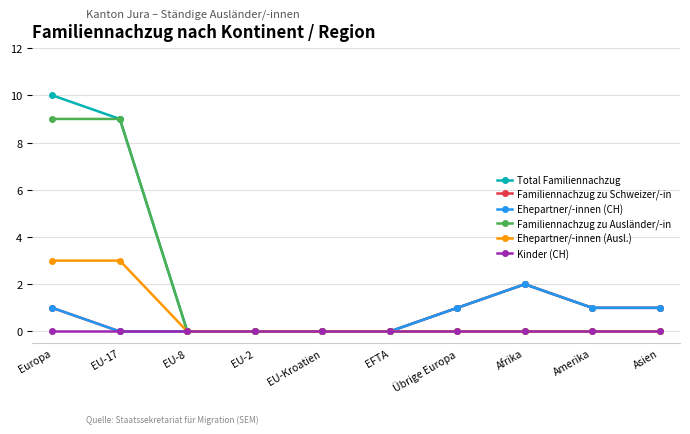

Reading left to right, extract all data points from this chart.

Total Familiennachzug: 10	9	0	0	0	0	1	2	1	1
Familiennachzug zu Schweizer/-in: 1	0	0	0	0	0	1	2	1	1
Ehepartner/-innen (CH): 1	0	0	0	0	0	1	2	1	1
Familiennachzug zu Ausländer/-in: 9	9	0	0	0	0	0	0	0	0
Ehepartner/-innen (Ausl.): 3	3	0	0	0	0	0	0	0	0
Kinder (CH): 0	0	0	0	0	0	0	0	0	0